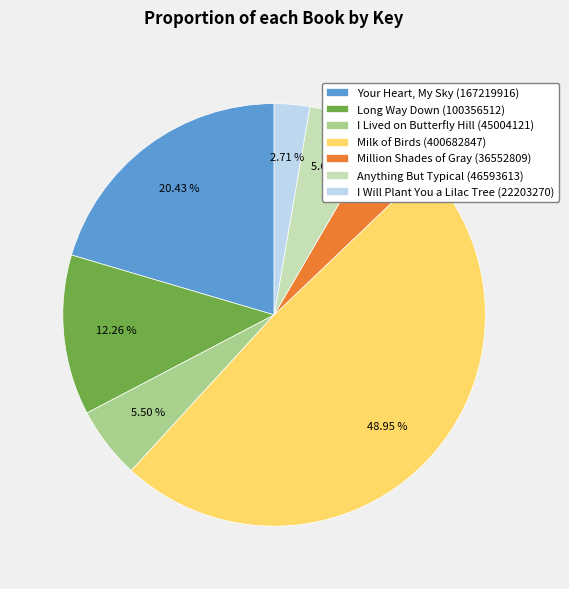

What is the smallest slice in the pie chart?

I Will Plant You a Lilac Tree